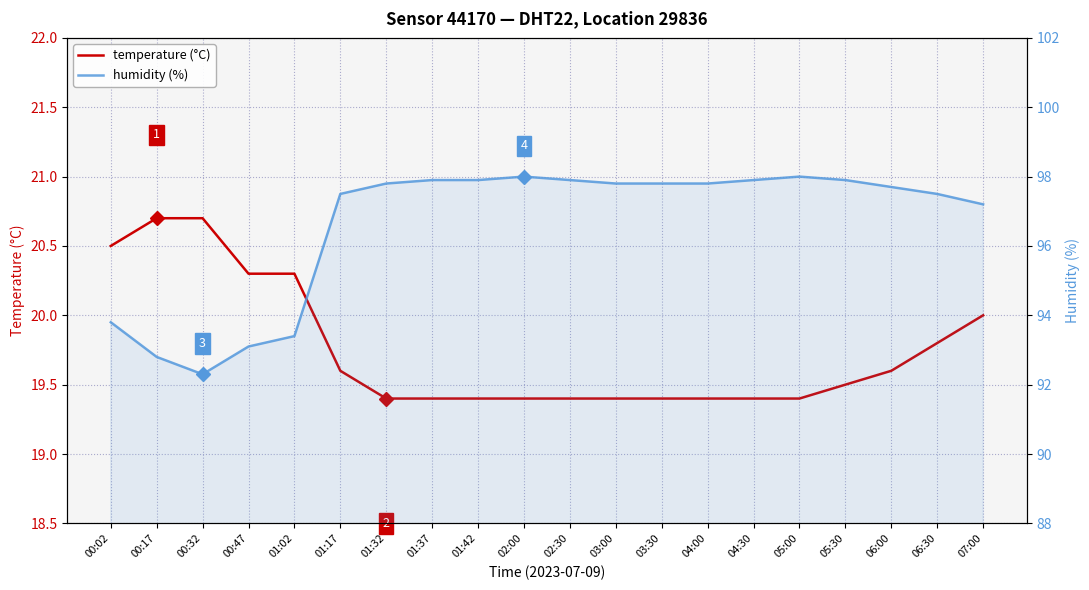

At which category is the sum across all series the highest?

02:00